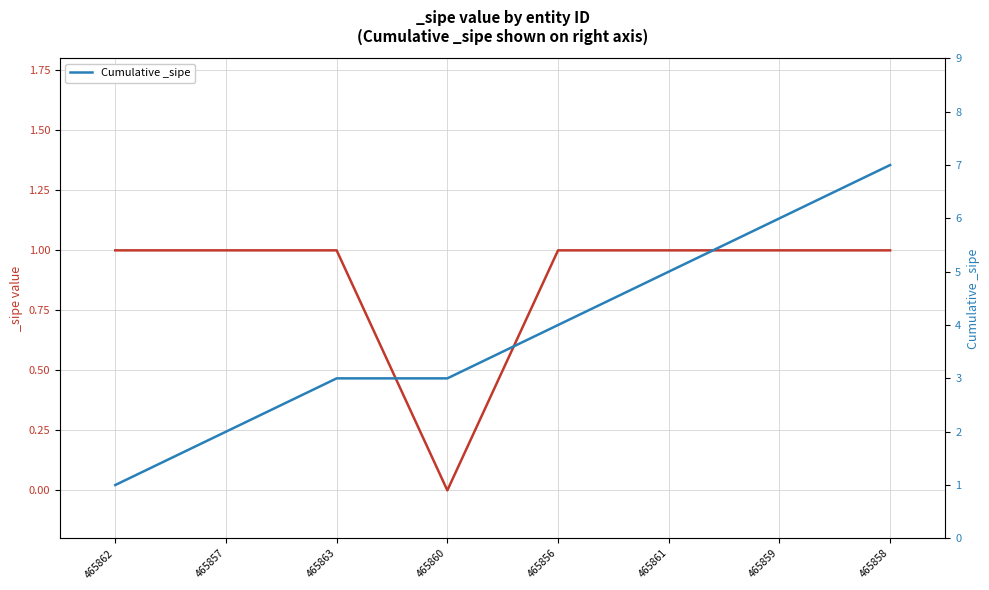

What is the sum of all values?

31